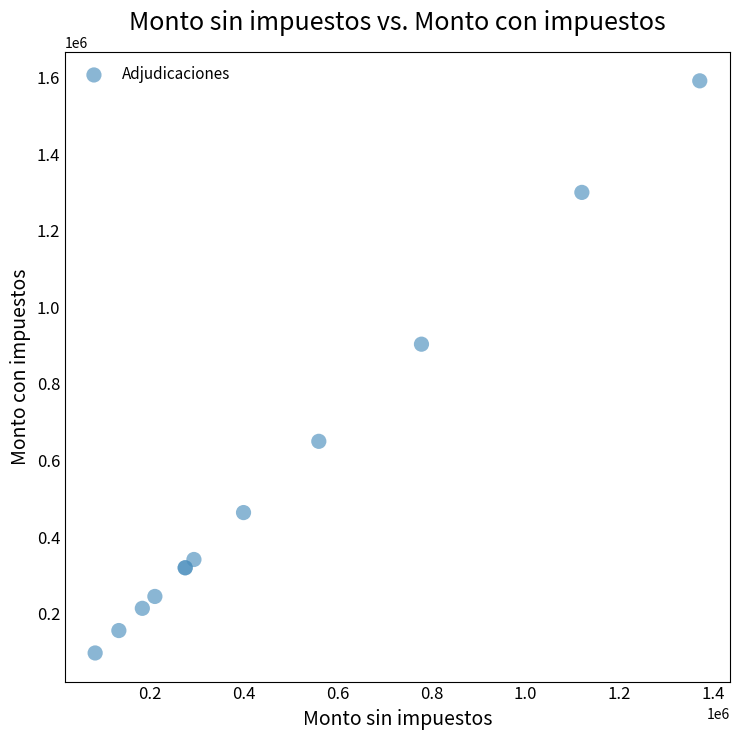

What Y value in the scatter plot is closest to 844315?

903640